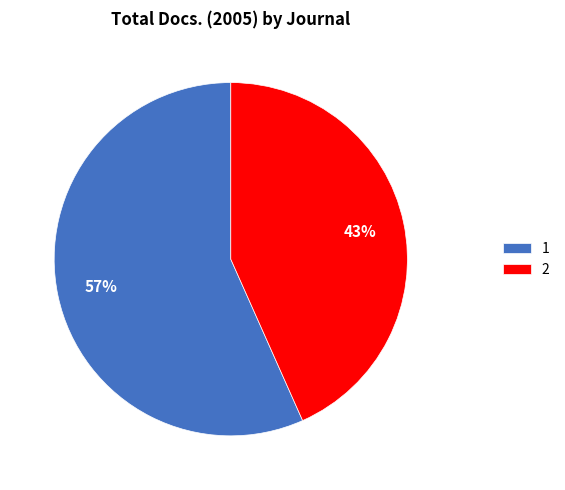

Rank the categories by value from lowest to highest.

2, 1